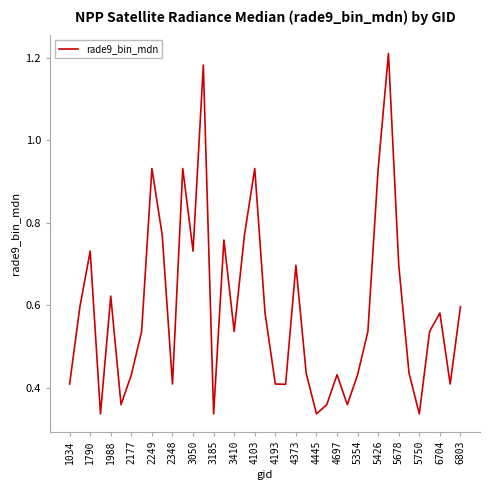

The chart shows a value of 0.7 at 4193. True or false?

False